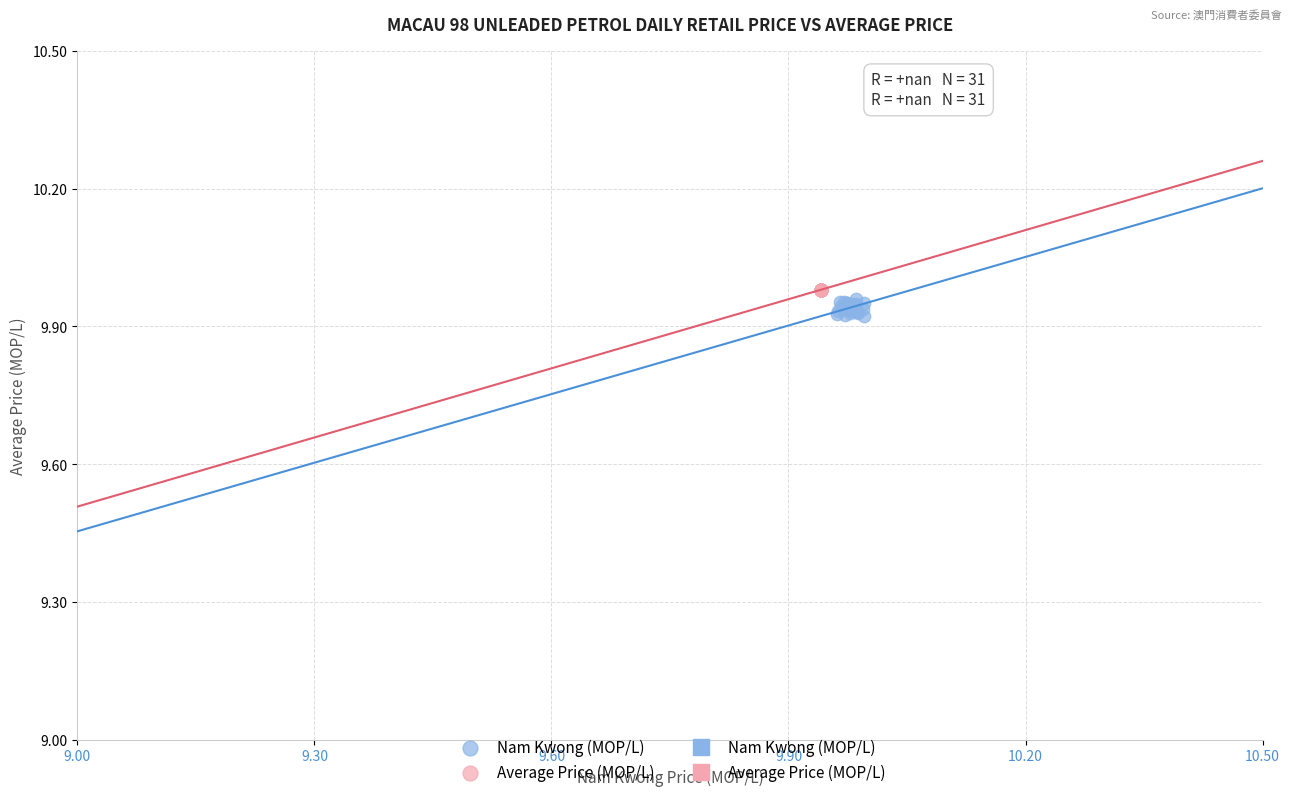

Which series reaches the maximum Y coordinate?

Average Price (MOP/L)